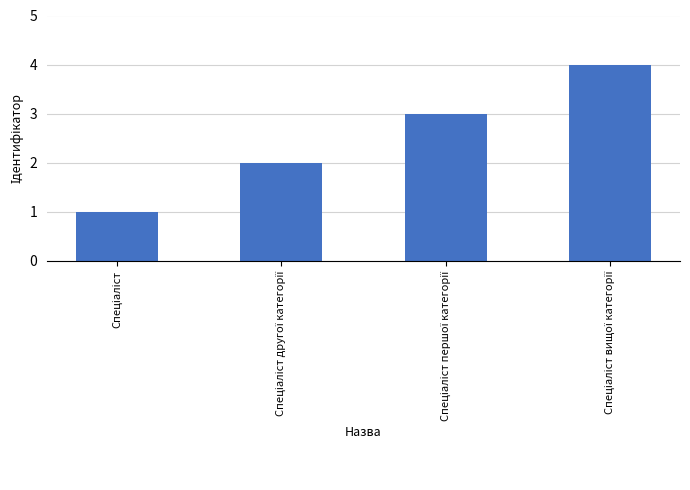

How many bars are there in total?

4